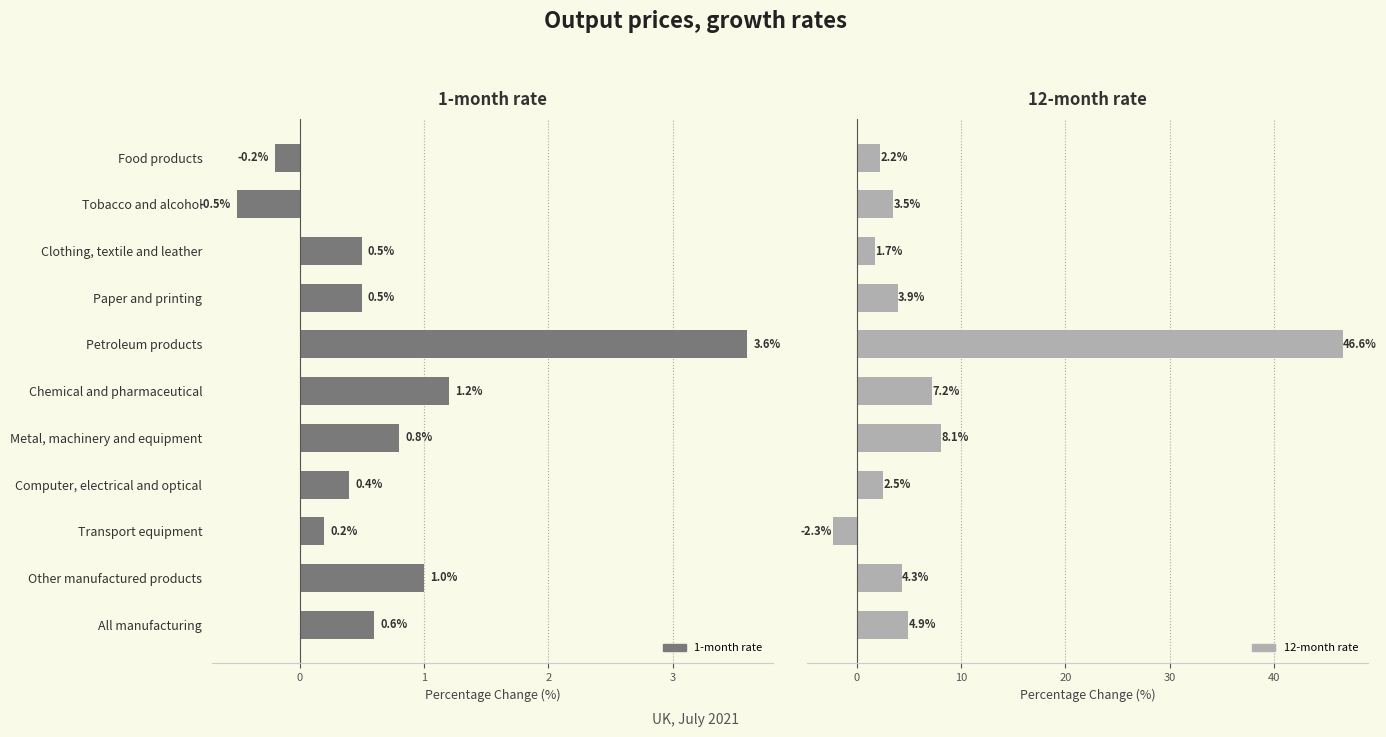

How many data points does each series have?

11